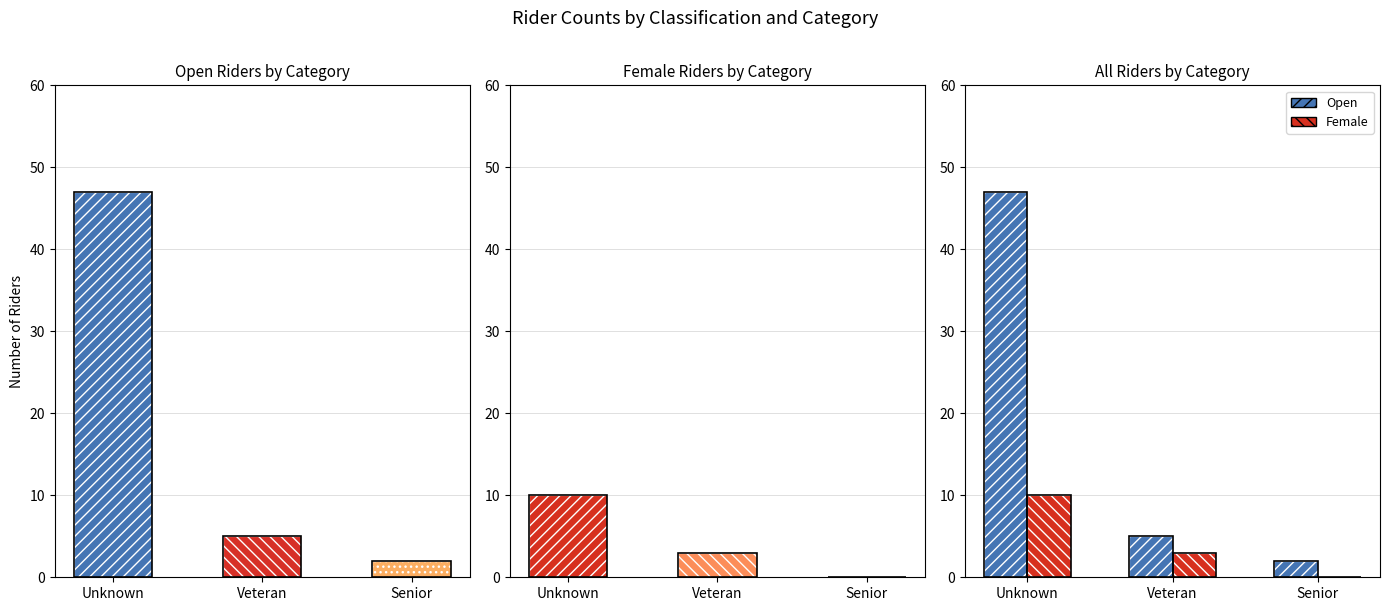

True or false: Open has a value of 5 at Veteran.

True